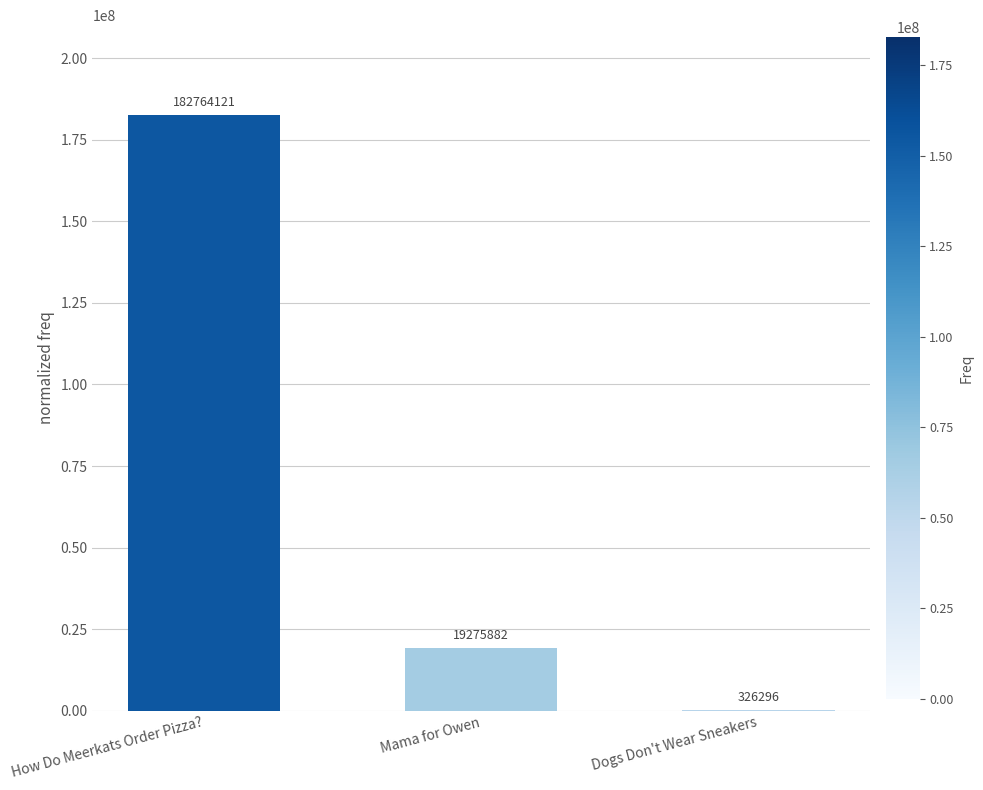

What is the maximum value shown in the chart?

182764121